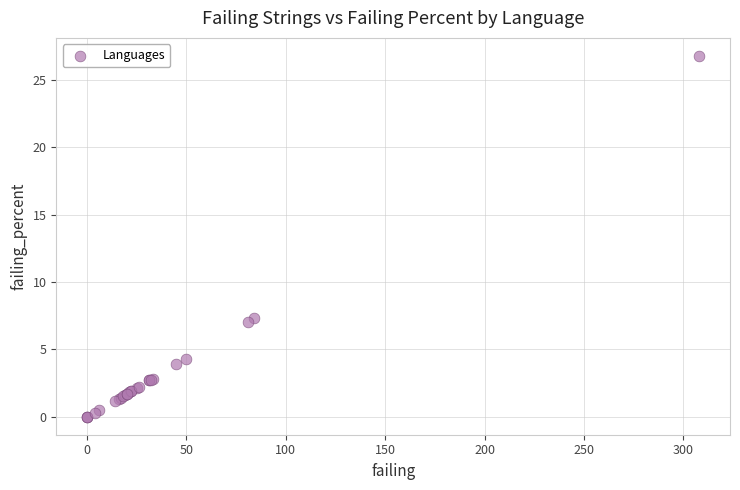

What Y value in the scatter plot is closest to 13?

7.3